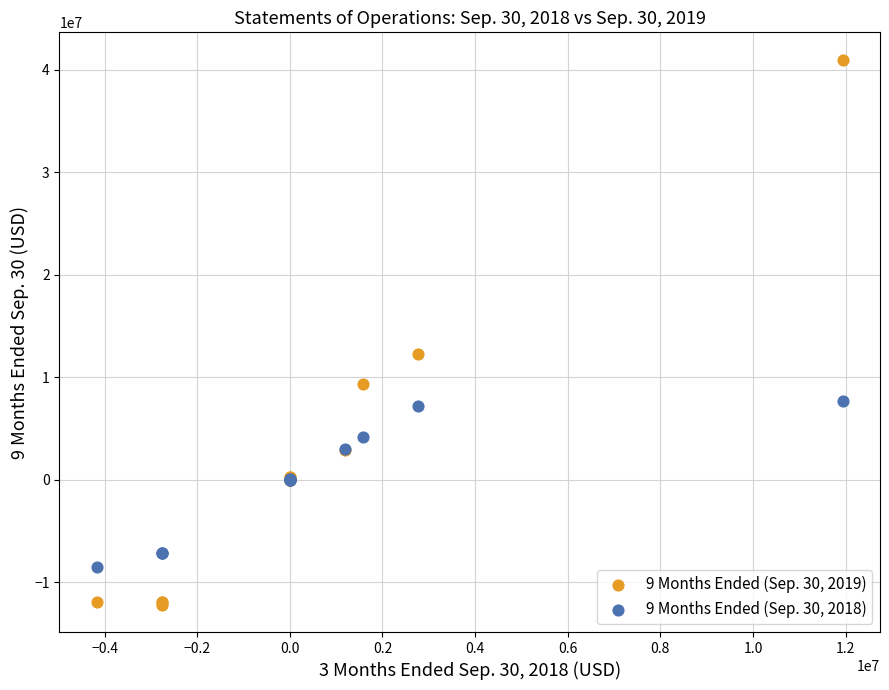

What is the X range (max minus min) for the scatter plot?

16107500.0